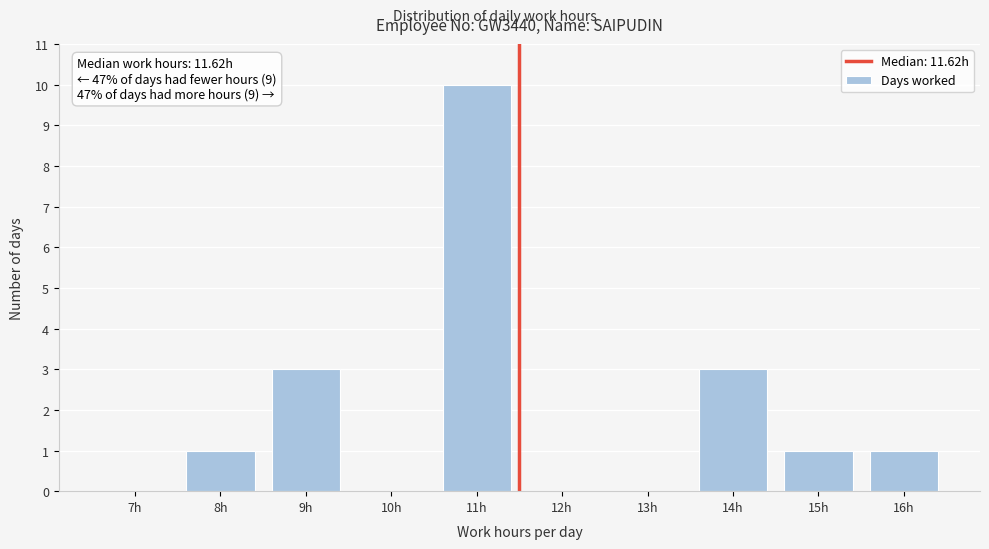

Reading left to right, transcribe all the data shown in this chart.

7h=0	8h=1	9h=3	10h=0	11h=10	12h=0	13h=0	14h=3	15h=1	16h=1